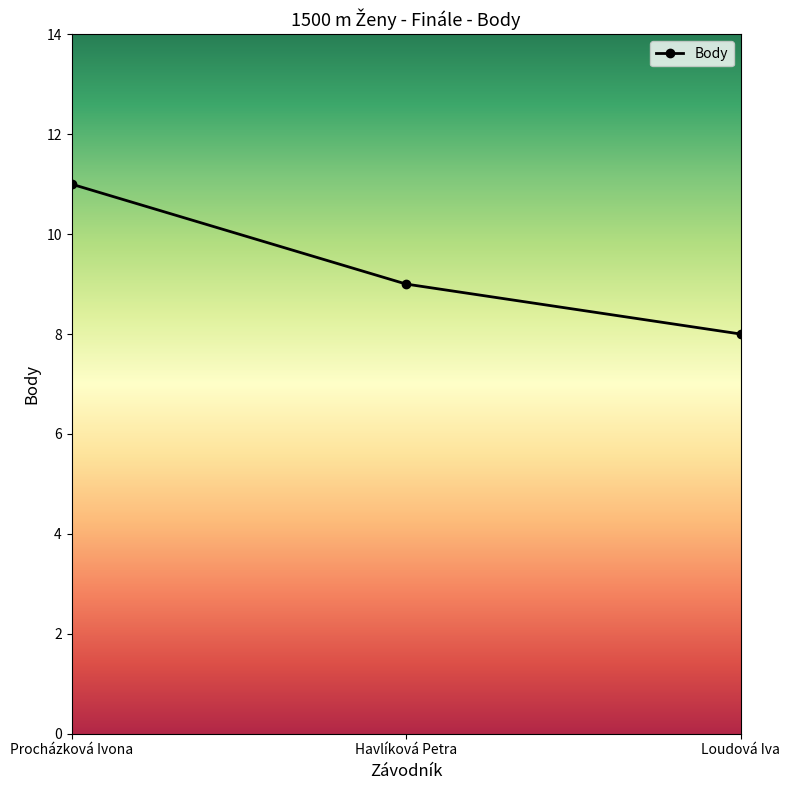

Where is the data nearest to the value 9?

Havlíková Petra